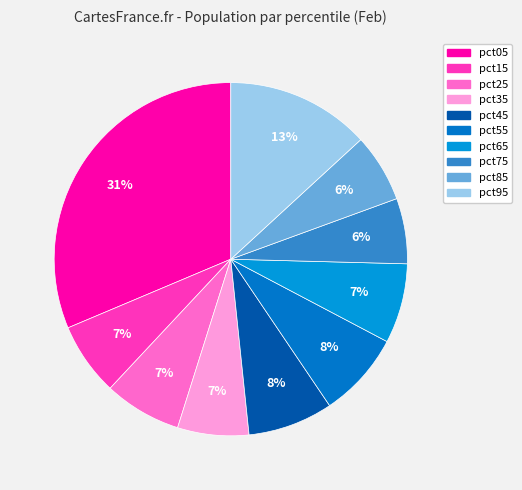

Which category has the smallest portion of the pie?

pct75